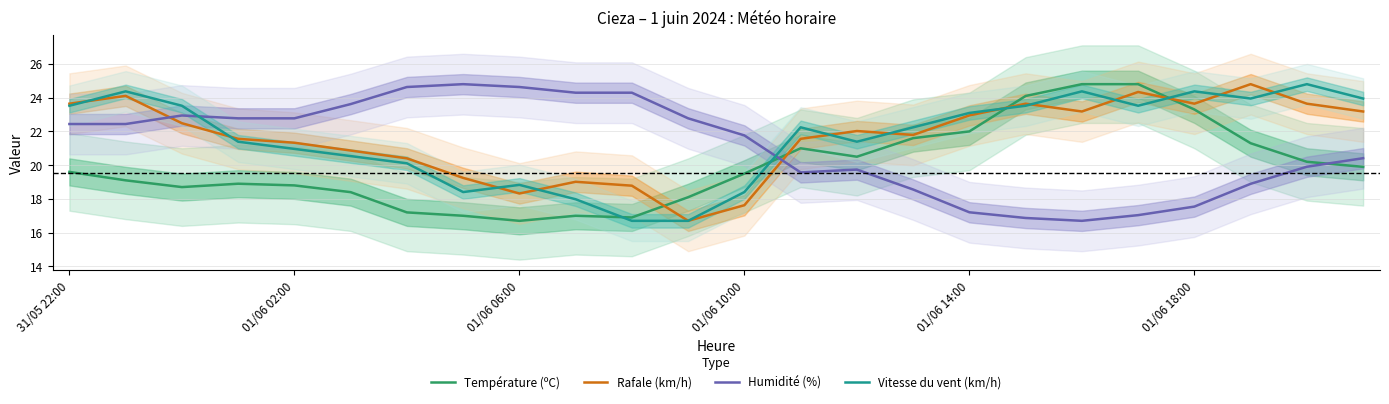

What is the highest value of the Rafale (km/h) series?

24.8